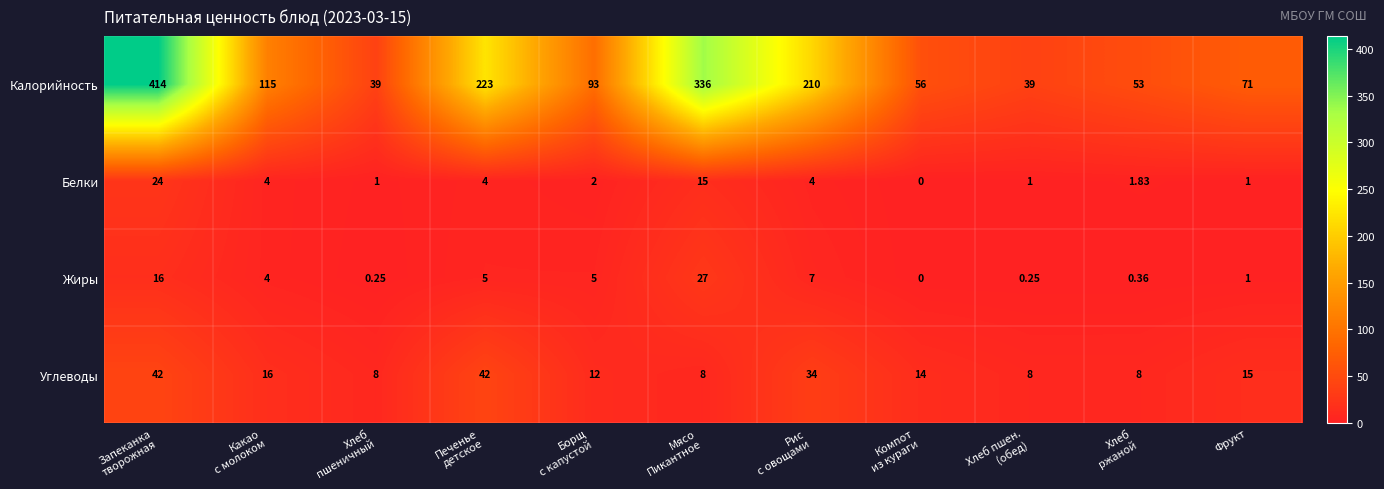

Rank the series by their maximum value, from lowest to highest.

Белки, Жиры, Углеводы, Калорийность